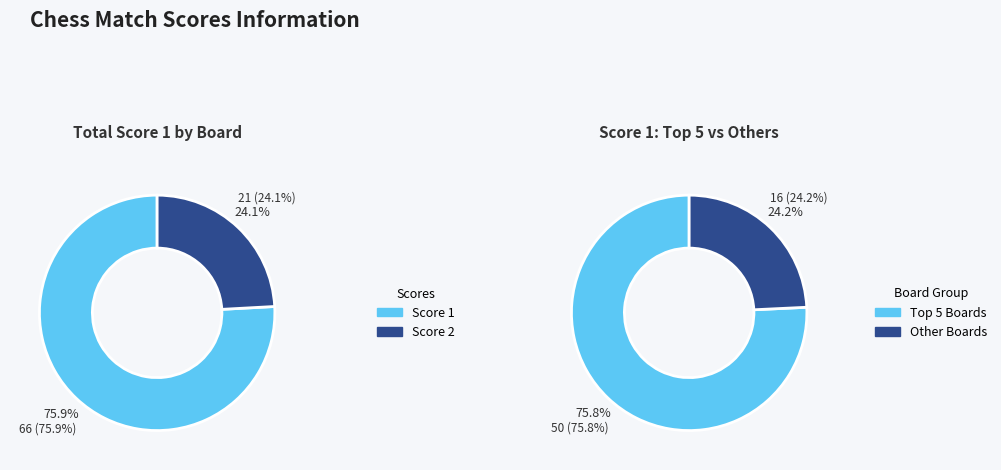

Is 7 the majority of the pie?

No